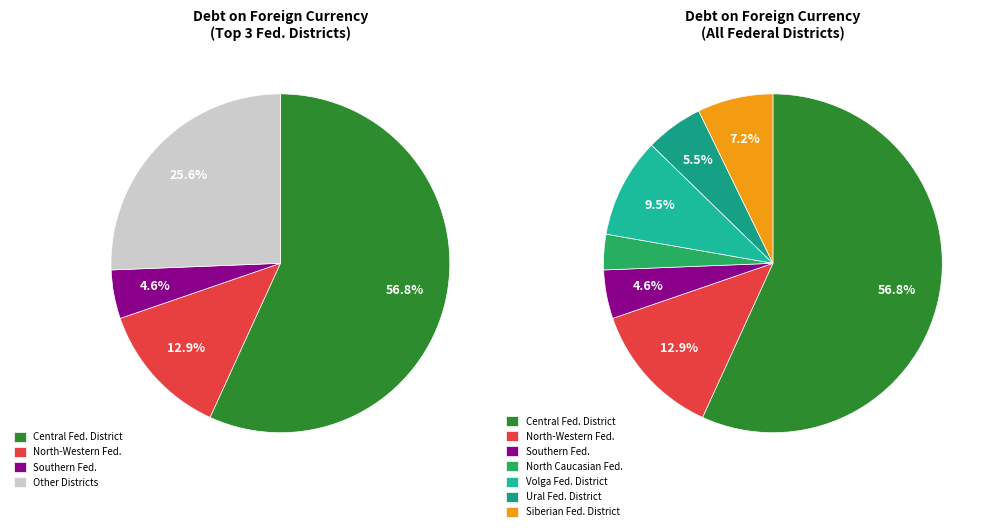

To the nearest percent, what portion does SOUTHERN FEDERAL DISTRICT represent?

5%